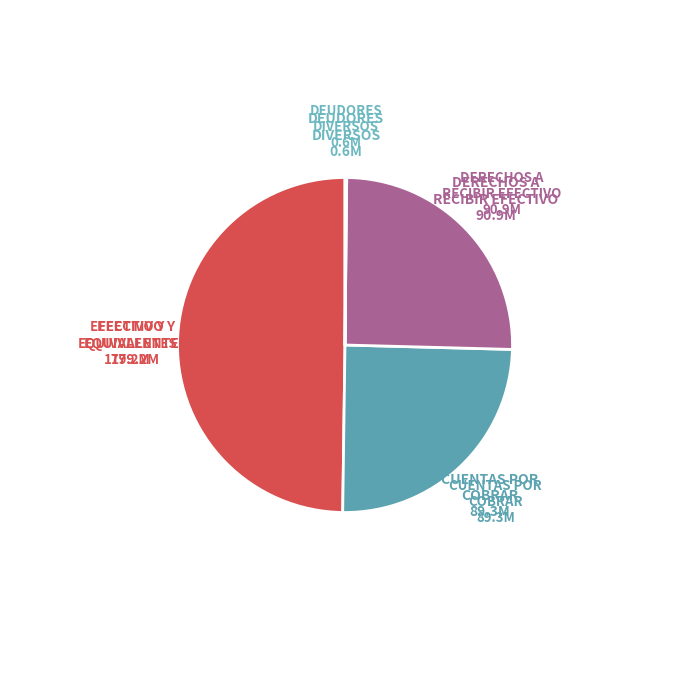

What is the smallest slice in the pie chart?

DEUDORES DIVERSOS